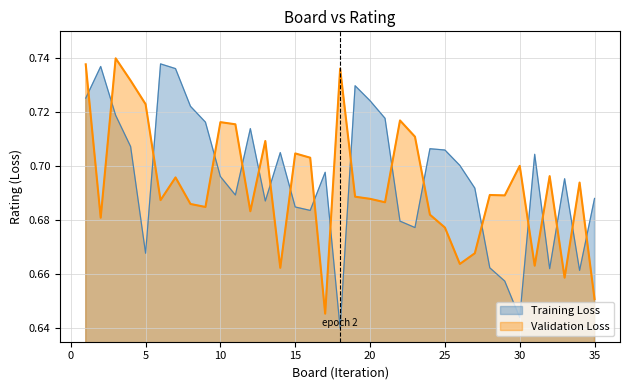

How many Training Loss values are between 0 and 1?

35